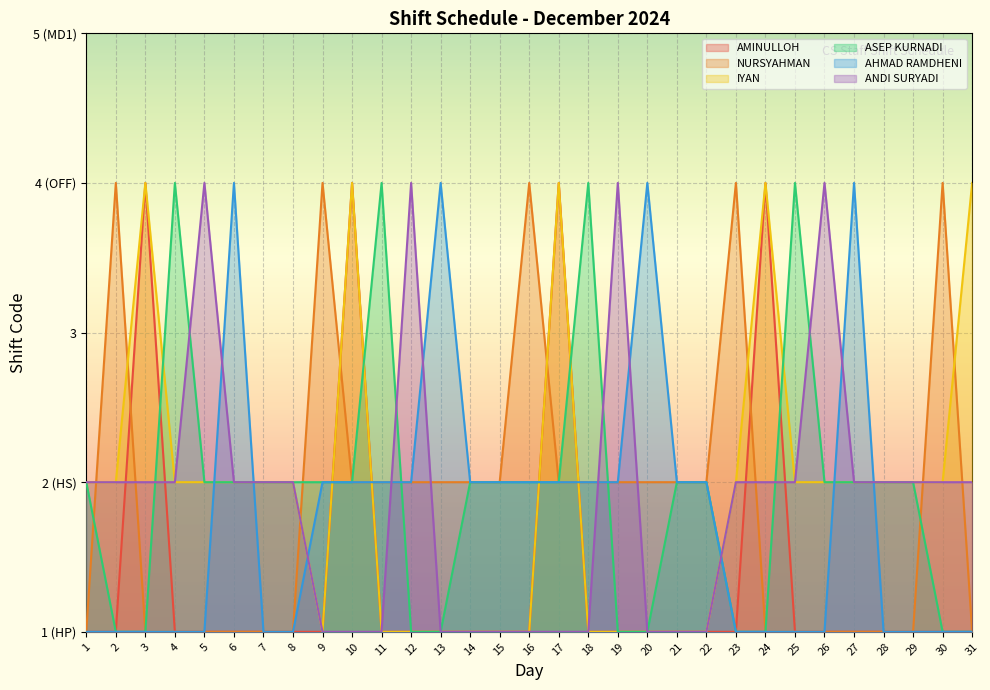

True or false: AMINULLOH and IYAN cross at least once.

False